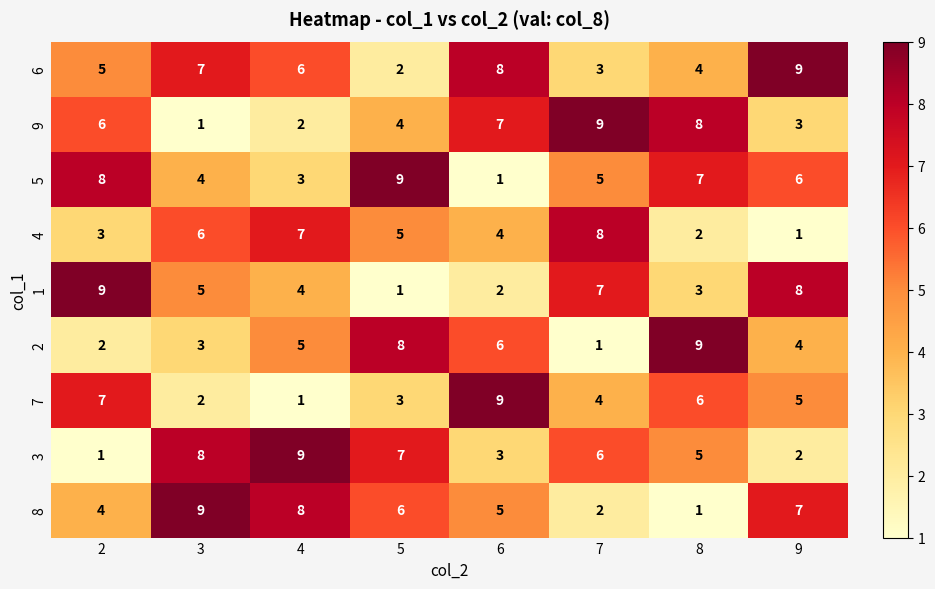

At which label does 9 reach its minimum?

3